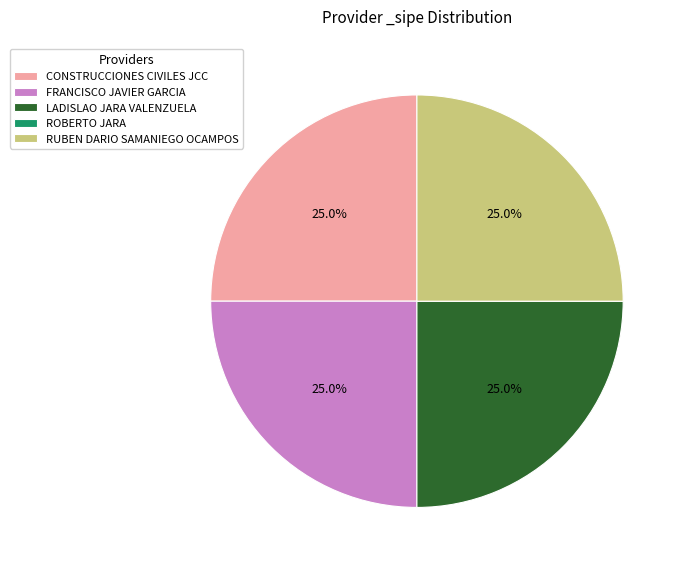

What portion of the pie excludes FRANCISCO JAVIER GARCIA?

75.0%